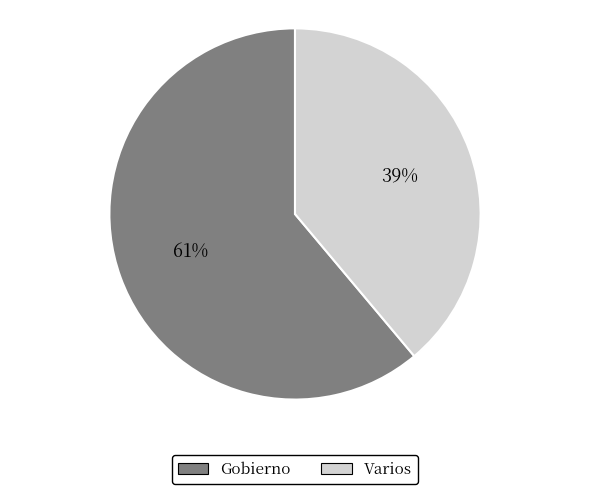

To the nearest percent, what is the combined percentage of Varios and Gobierno?

100%